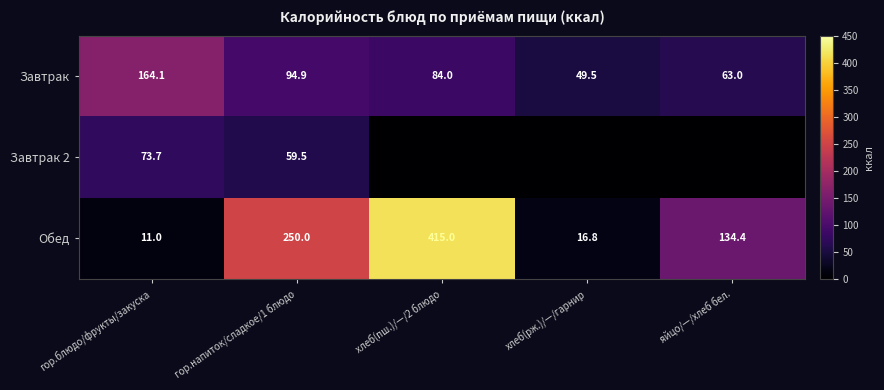

Where does the Обед series first go above 134?

гор.напиток/сладкое/1 блюдо